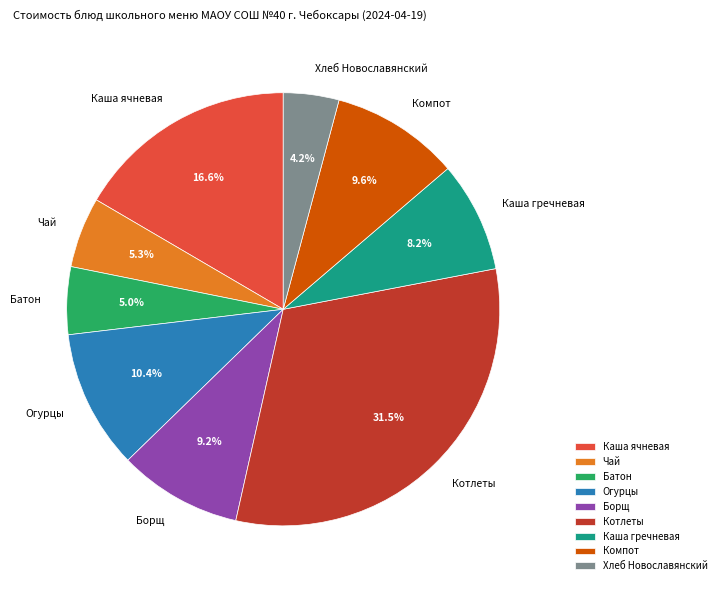

Between Компот and Батон, which is larger?

Компот